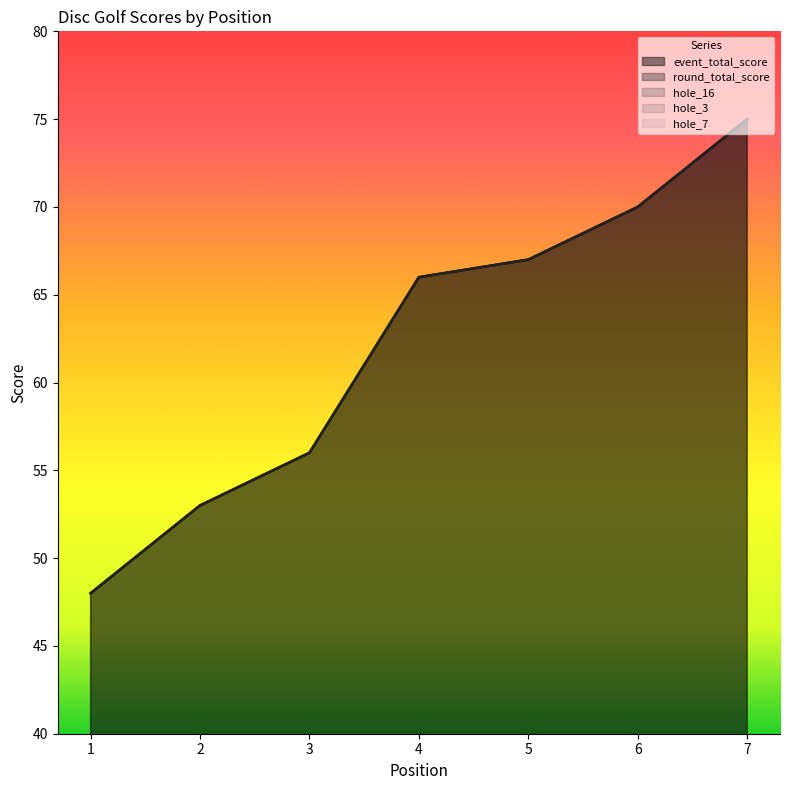

Reading left to right, list all the values displayed in this chart.

event_total_score: 1=48	2=53	3=56	4=66	5=67	6=70	7=75
round_total_score: 1=48	2=53	3=56	4=66	5=67	6=70	7=75
hole_16: 1=3	2=4	3=5	4=5	5=4	6=10	7=6
hole_3: 1=2	2=2	3=3	4=3	5=4	6=5	7=2
hole_7: 1=2	2=3	3=4	4=4	5=3	6=3	7=5